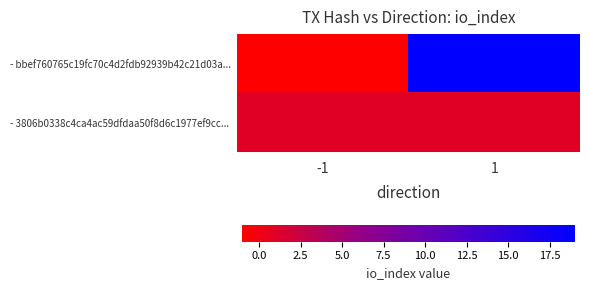

Reading right to left, transcribe all the data shown in this chart.

- bbef760765c19fc70c4d2fdb92939b42c21d03a...: 1=19	-1=-1
- 3806b0338c4ca4ac59dfdaa50f8d6c1977ef9cc...: 1=1	-1=1